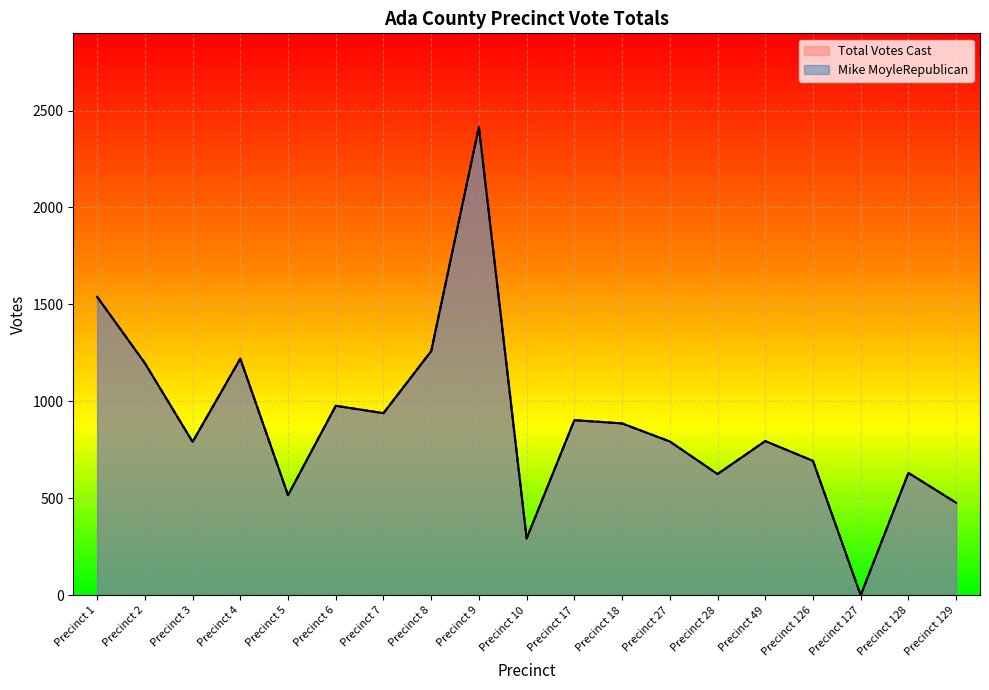

True or false: Mike MoyleRepublican has a value of 977 at Precinct 6.

True